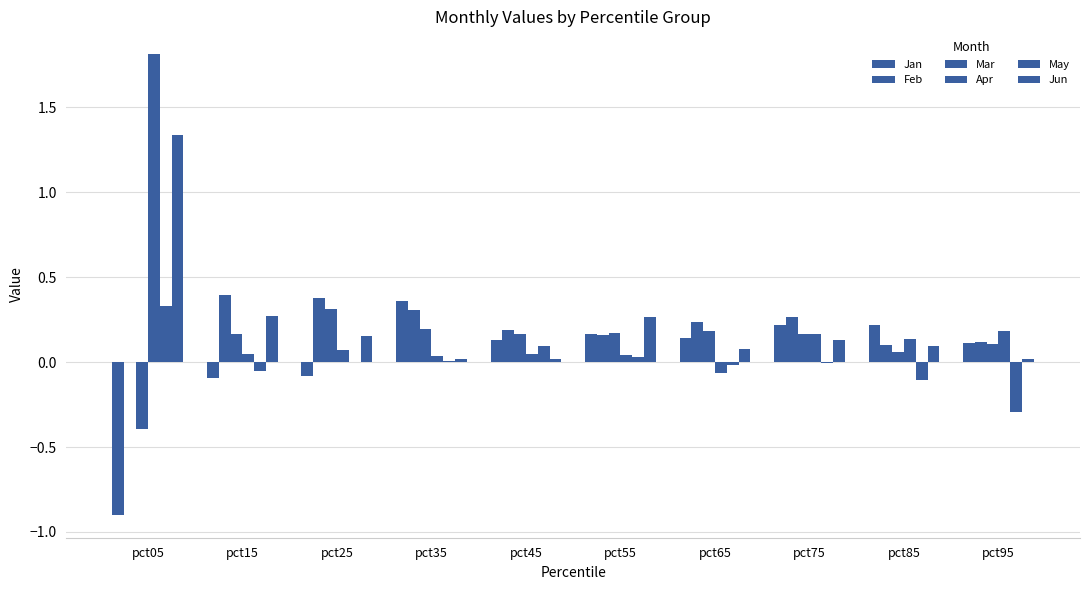

How many data points does each series have?

10